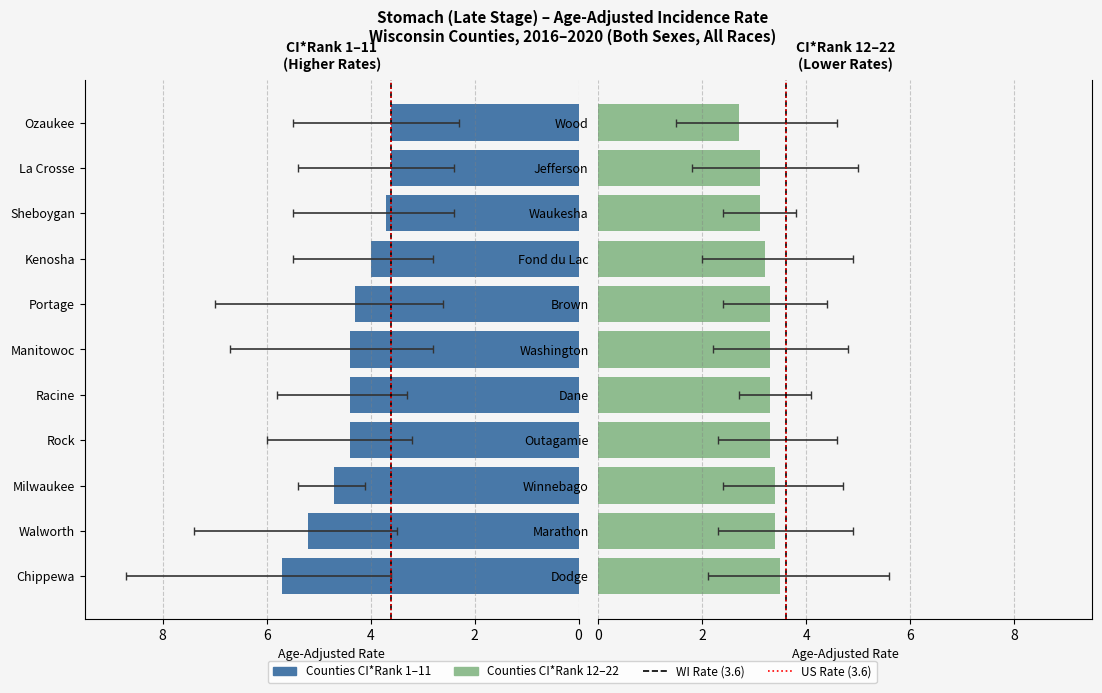

How many groups of bars are there?

22